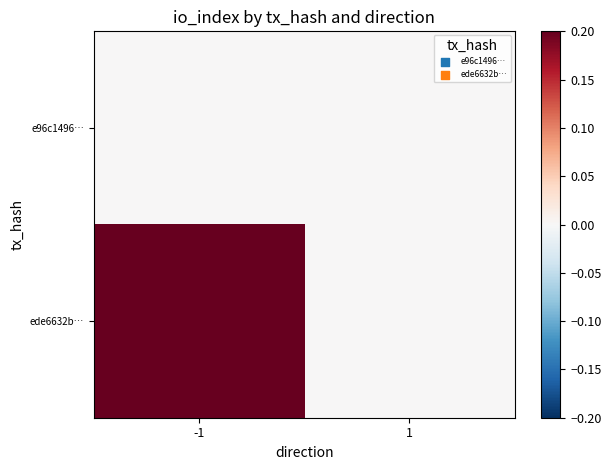

Which series has the largest total across all categories?

ede6632b…